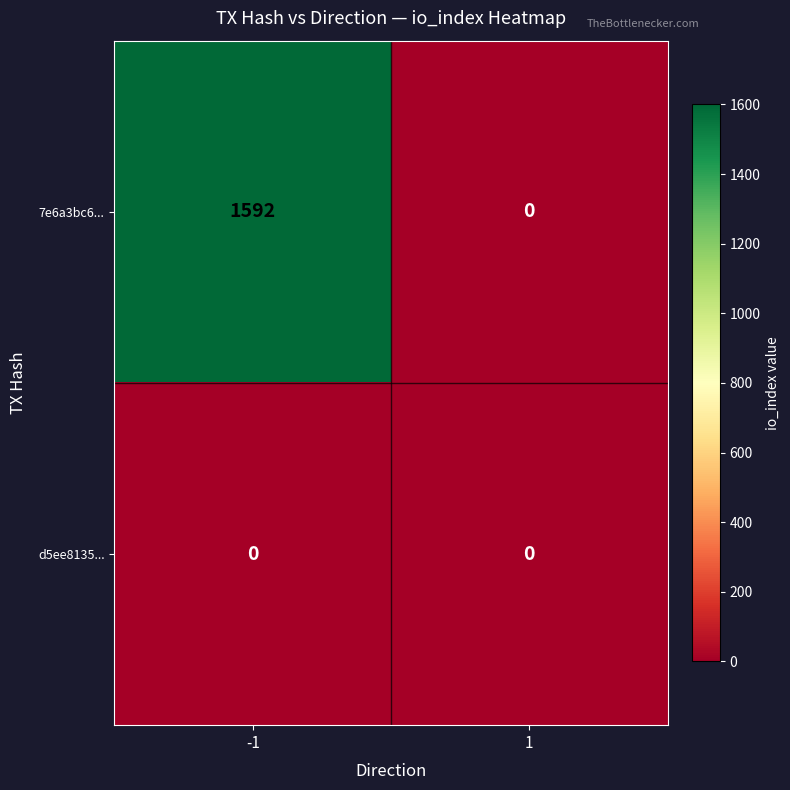

Rank the series by their maximum value, from highest to lowest.

7e6a3bc6..., d5ee8135...